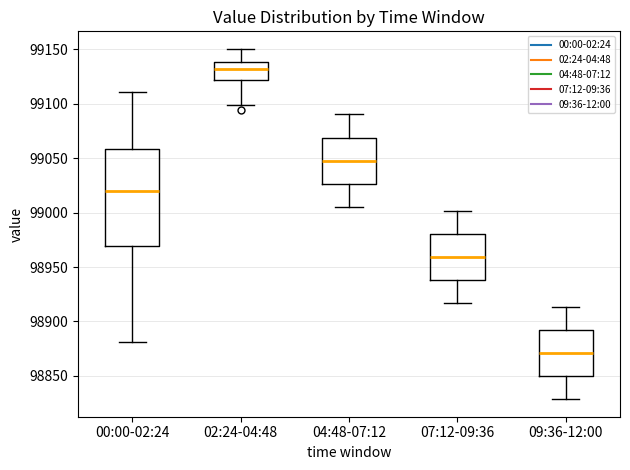

Which box's median line is the highest?

02:24-04:48